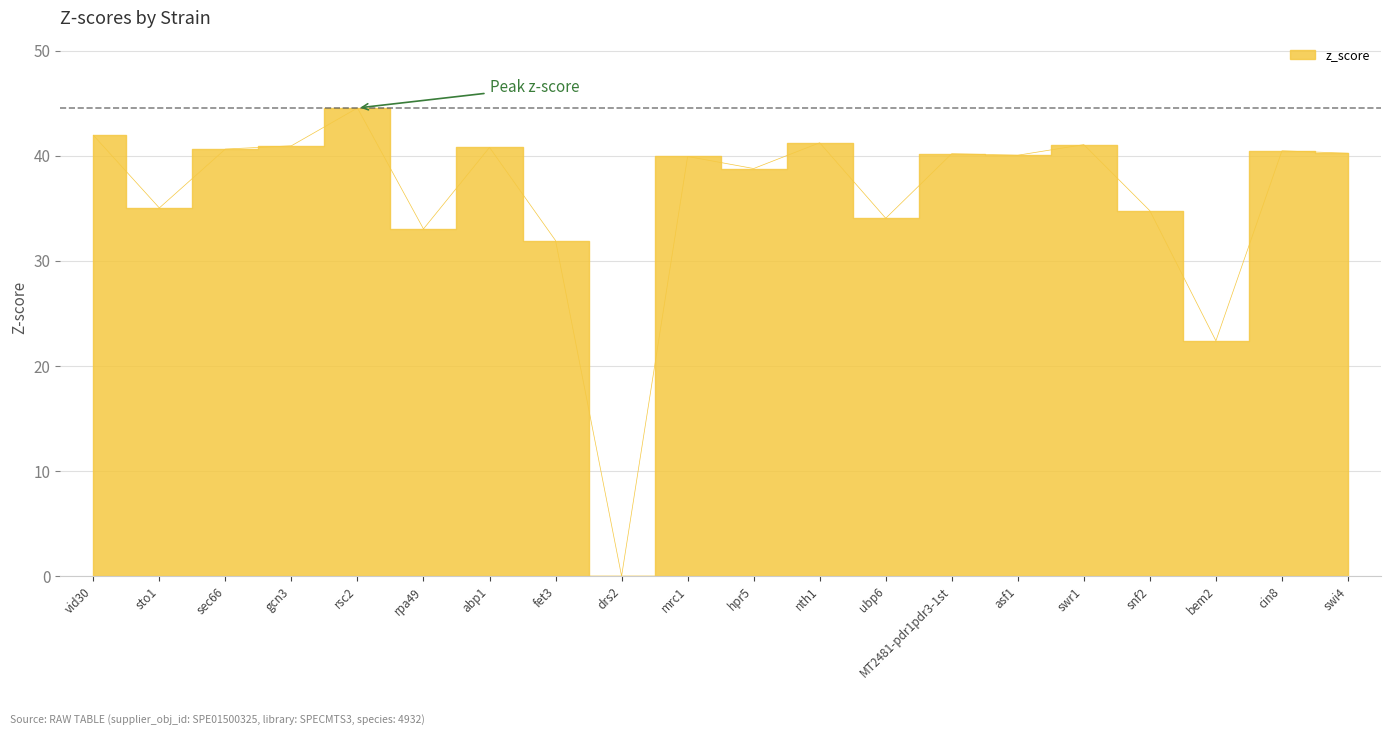

What is the difference between the maximum and minimum values?

44.5